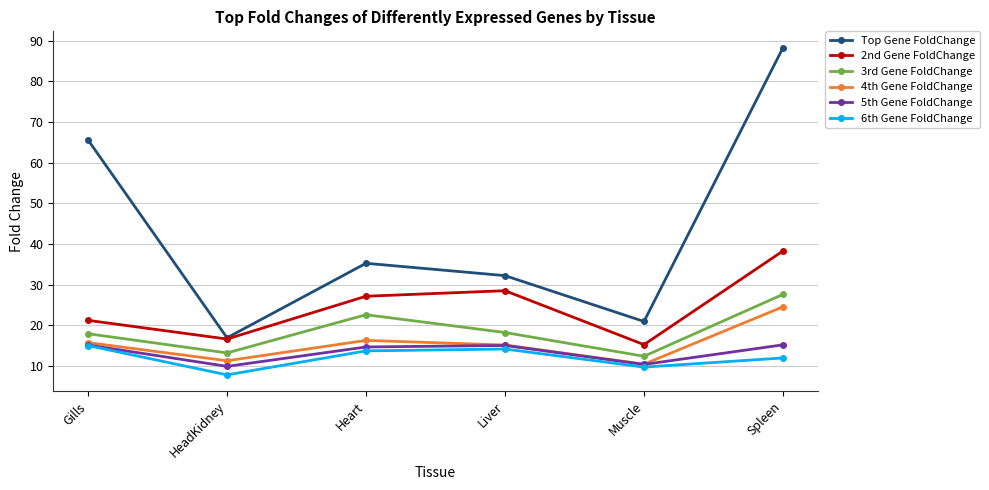

Is it true that 6th Gene FoldChange equals 12.0 at Spleen?

True